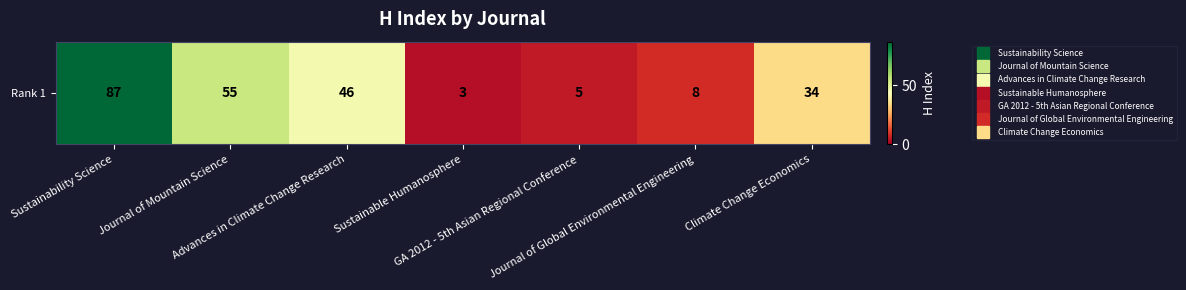

At which label does the data first exceed 34?

Sustainability Science